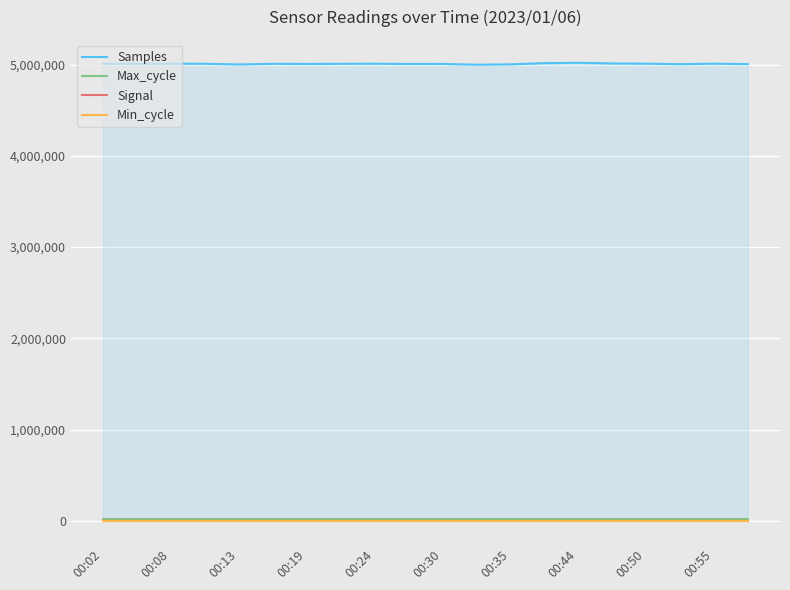

What is the highest value of the Samples series?

5019794